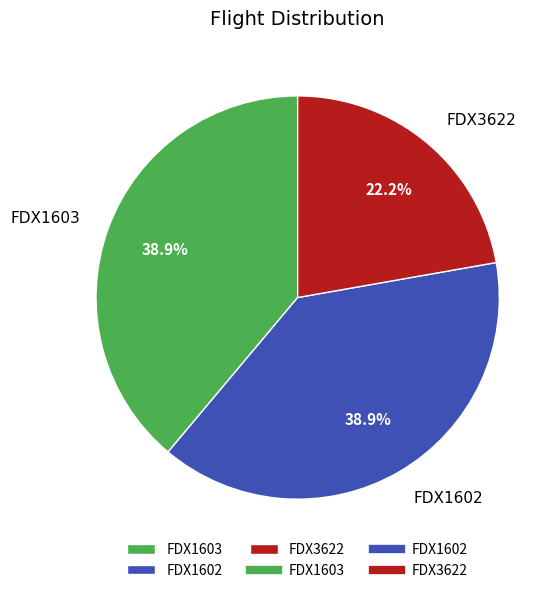

How many slices are in this pie chart?

3